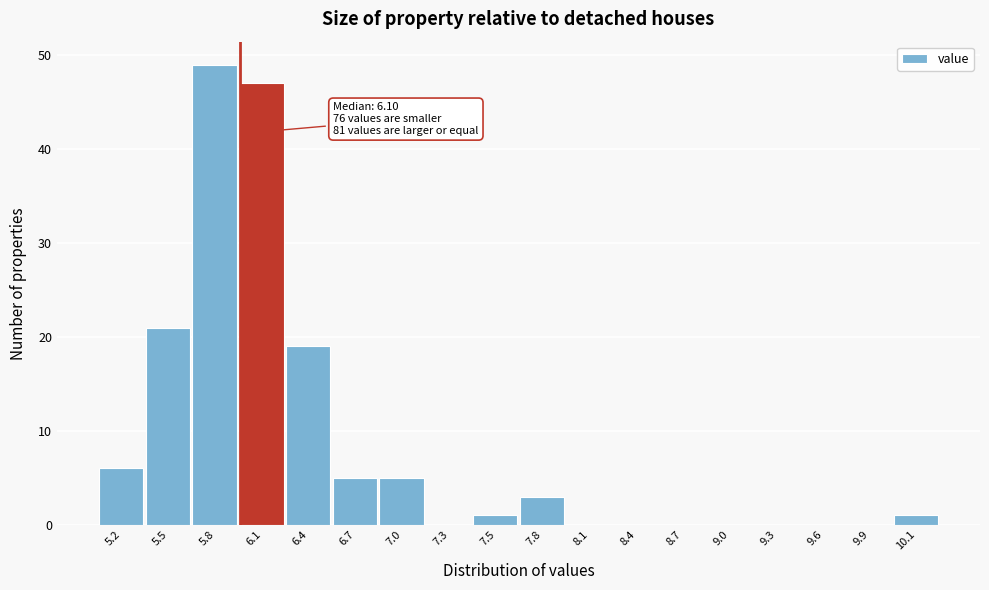

Reading left to right, what are all the values shown in this chart?

5.2=6	5.5=21	5.8=49	6.1=47	6.4=19	6.7=5	7.0=5	7.3=0	7.5=1	7.8=3	8.1=0	8.4=0	8.7=0	9.0=0	9.3=0	9.6=0	9.9=0	10.1=1